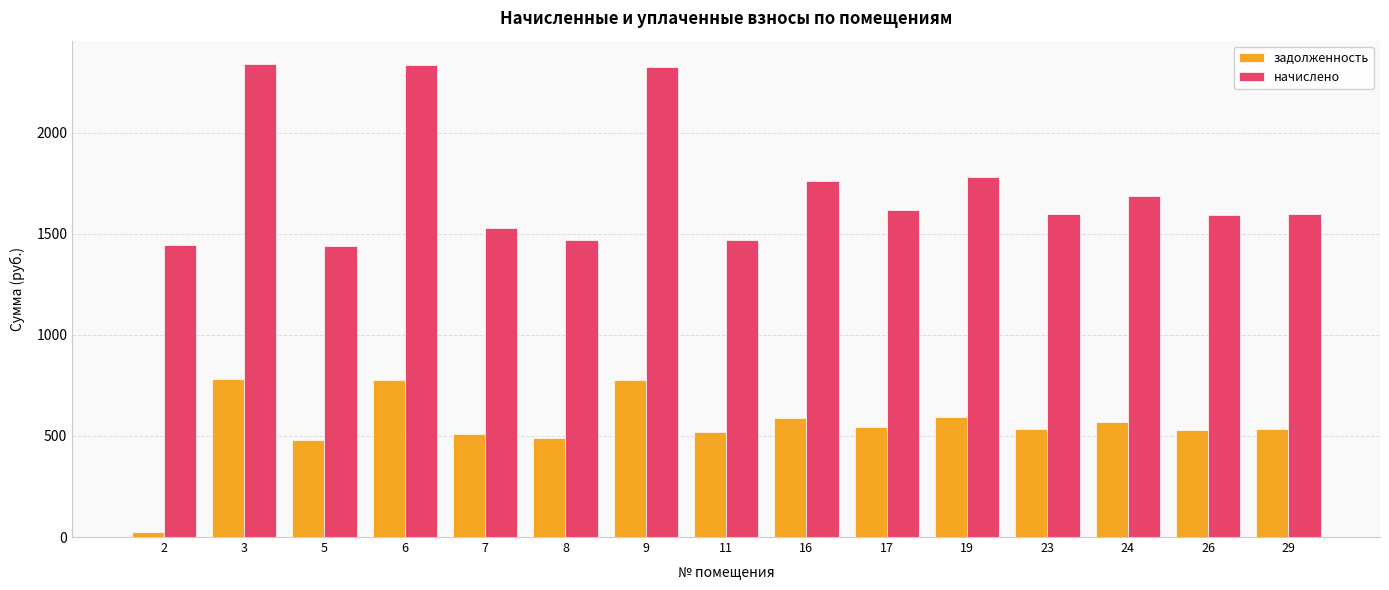

What is the minimum value shown in the chart?

25.1